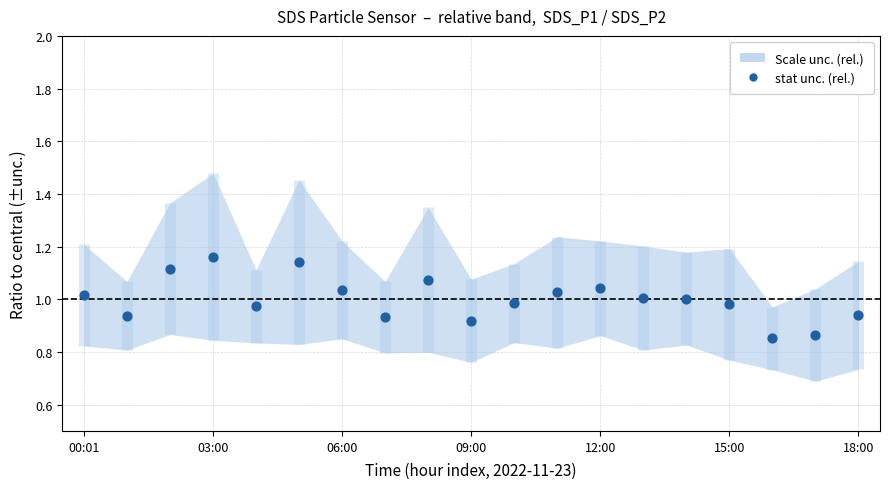

What is the range of Y values (max minus min)?

0.3